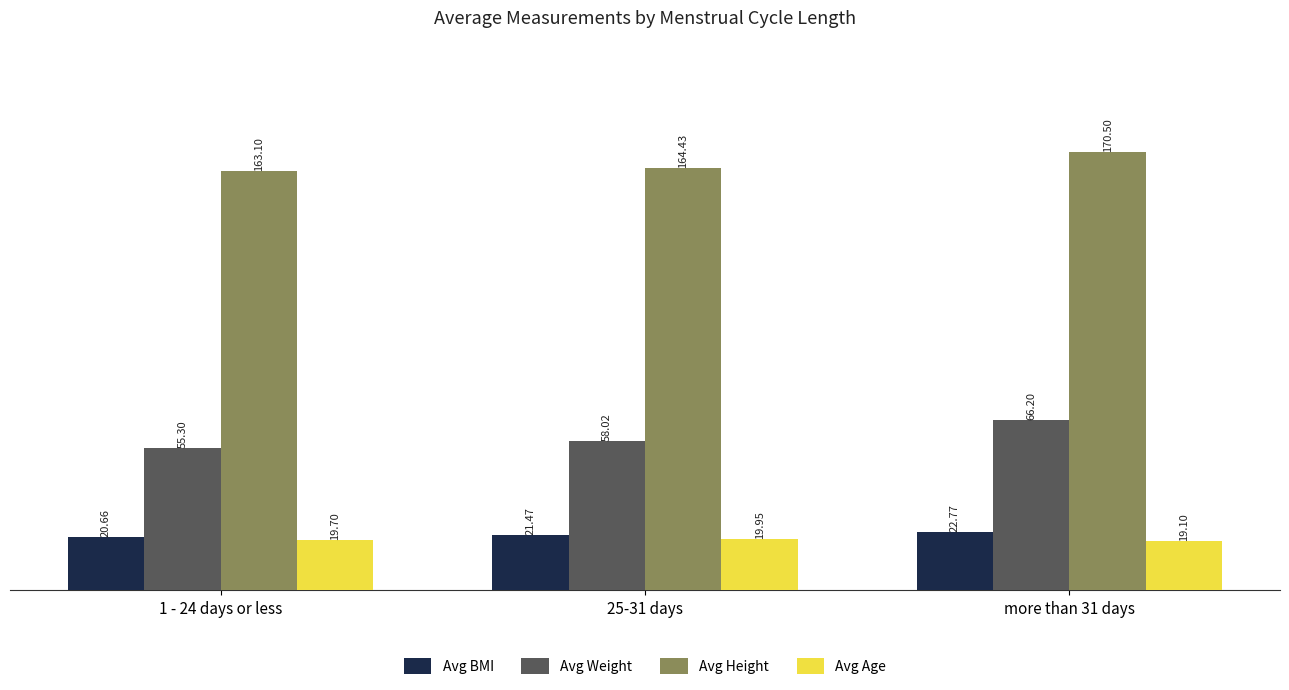

The Avg Weight series shows 66.2 at more than 31 days. True or false?

True